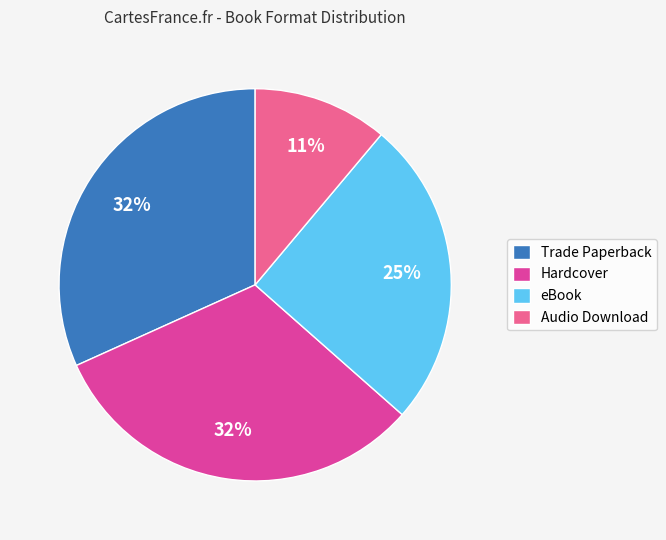

What is the smallest slice in the pie chart?

Audio Download